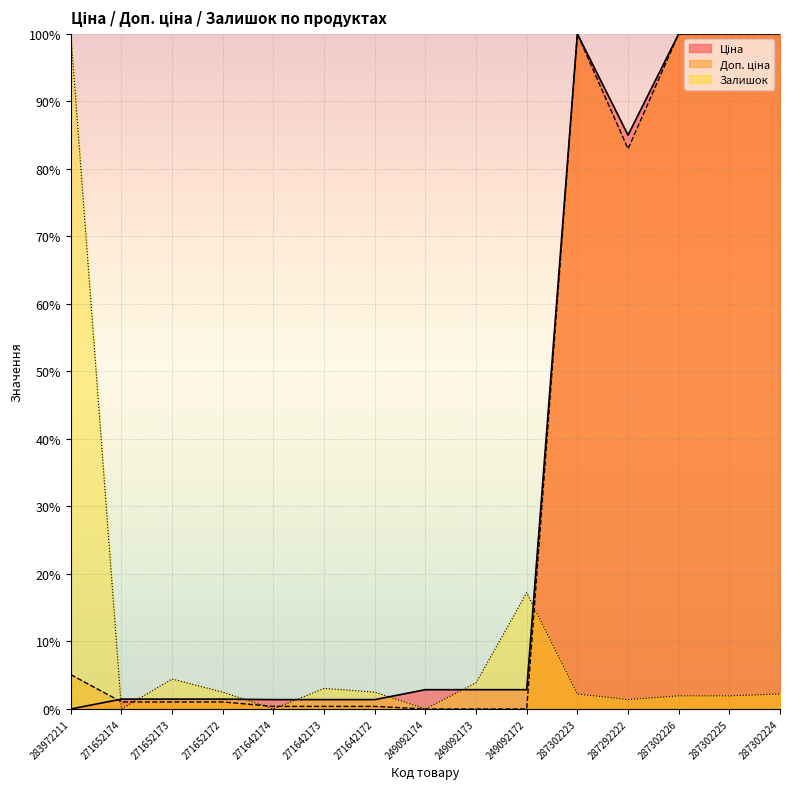

Which series has the largest range (max minus min)?

Ціна